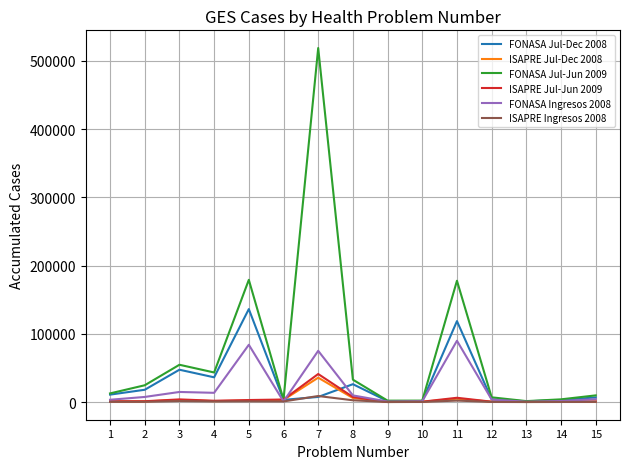

After their last crossing, which series has the higher values: ISAPRE Jul-Jun 2009 or FONASA Jul-Dec 2008?

FONASA Jul-Dec 2008